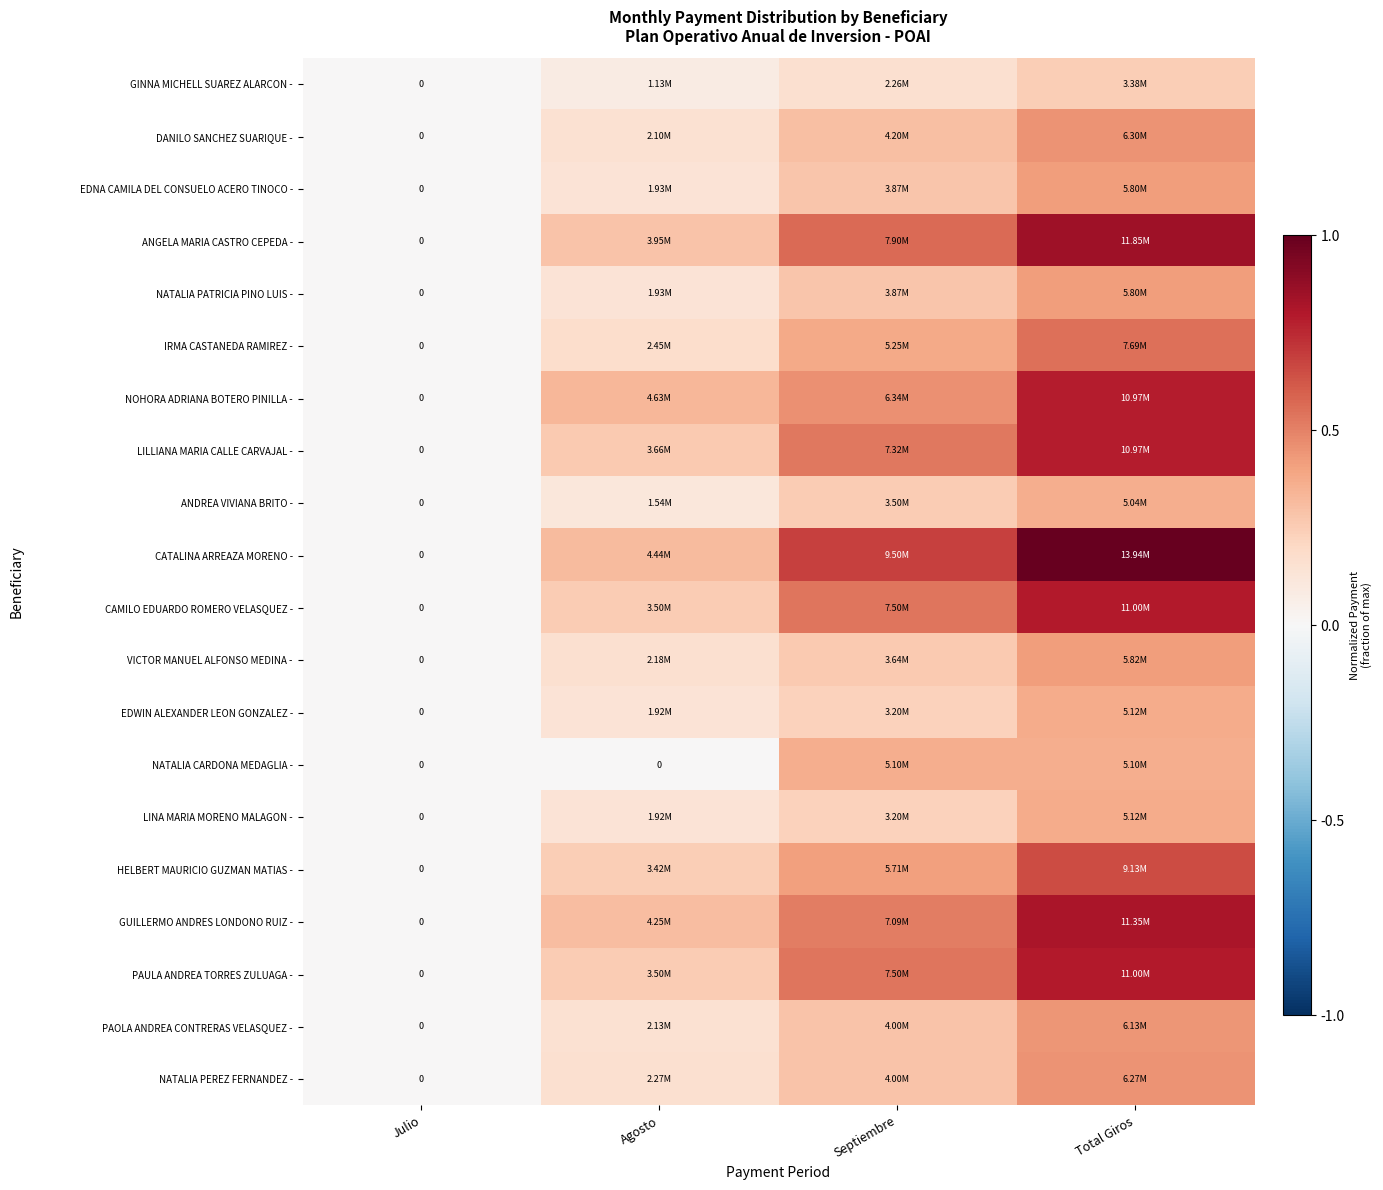

Which series has the largest total across all categories?

CATALINA ARREAZA MORENO -